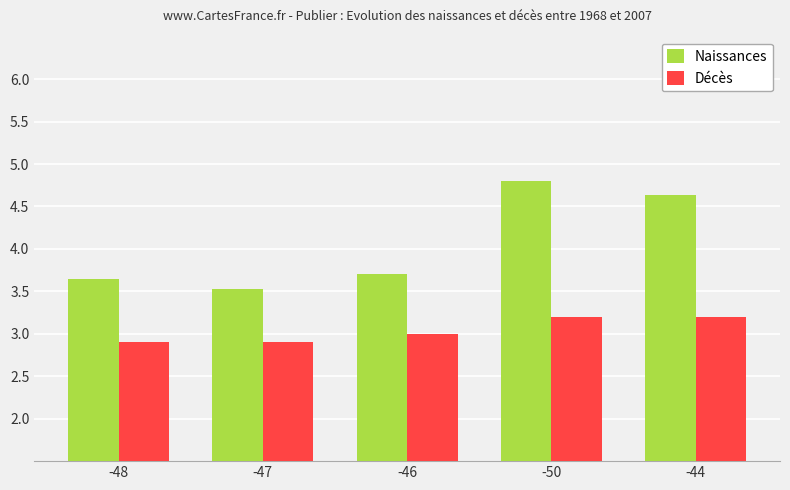

At which label is Naissances closest to 4?

-46